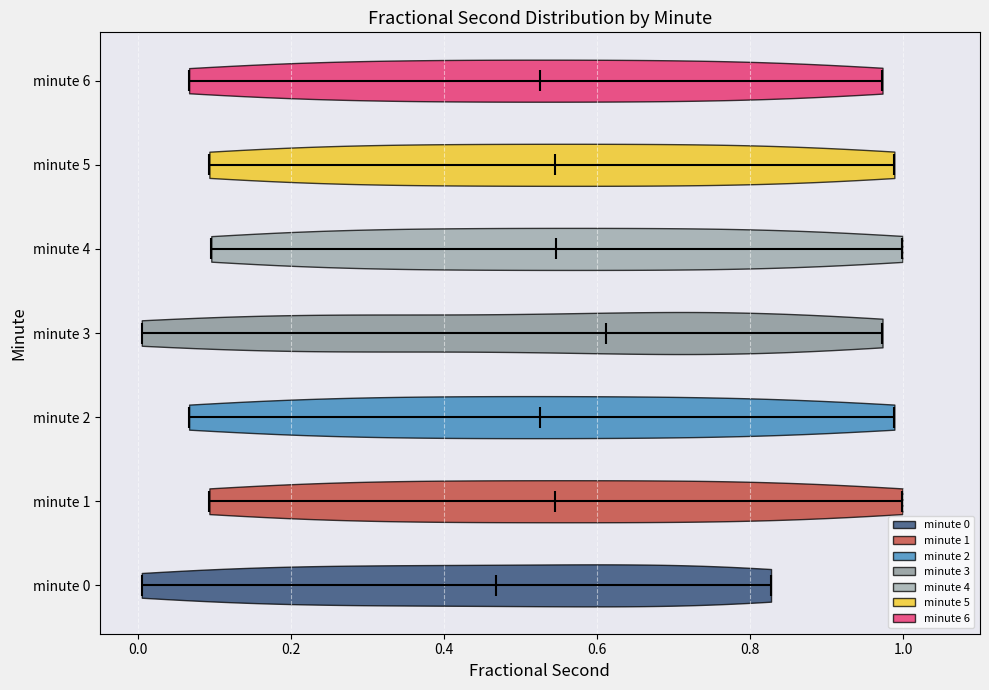

Reading bottom to top, read every violin against the x-axis: where its median line is, and the lowest and highest points it reaches. The values are not printed on the chart, so give them approximately, as read against the axis.

minute 0: median line 0.46, lowest point 0.00, highest point 0.82
minute 1: median line 0.54, lowest point 0.10, highest point 1.00
minute 2: median line 0.52, lowest point 0.06, highest point 0.98
minute 3: median line 0.62, lowest point 0.00, highest point 0.98
minute 4: median line 0.54, lowest point 0.10, highest point 1.00
minute 5: median line 0.54, lowest point 0.10, highest point 0.98
minute 6: median line 0.52, lowest point 0.06, highest point 0.98